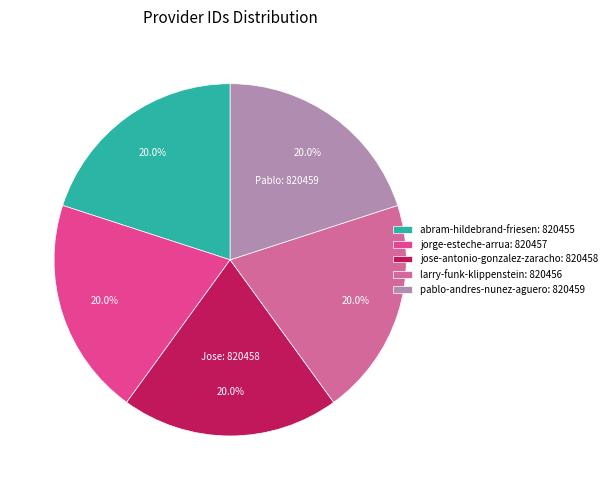

To the nearest percent, what is the combined percentage of larry-funk-klippenstein and jorge-esteche-arrua?

40%